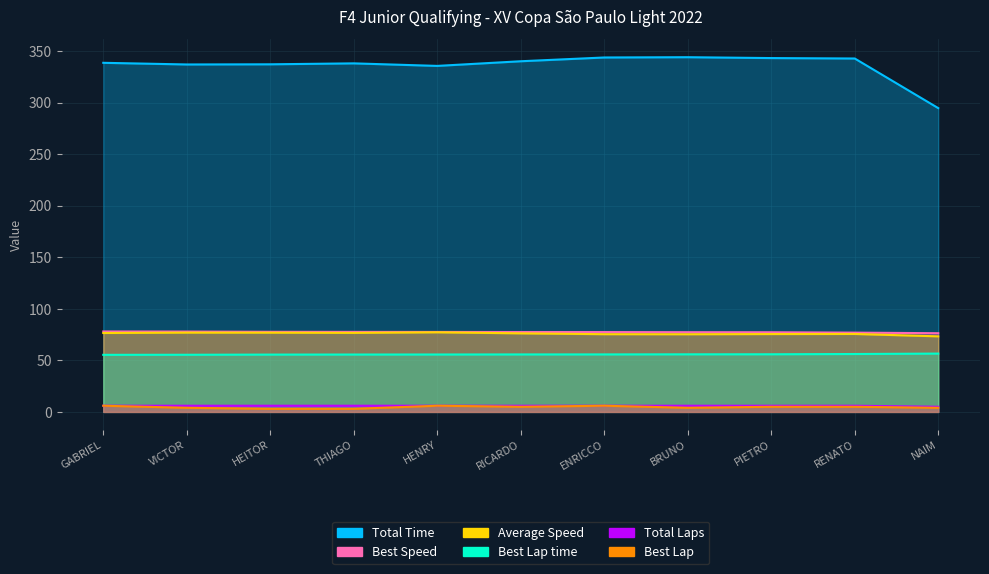

What is the label of the 11th point from the right?

GABRIEL